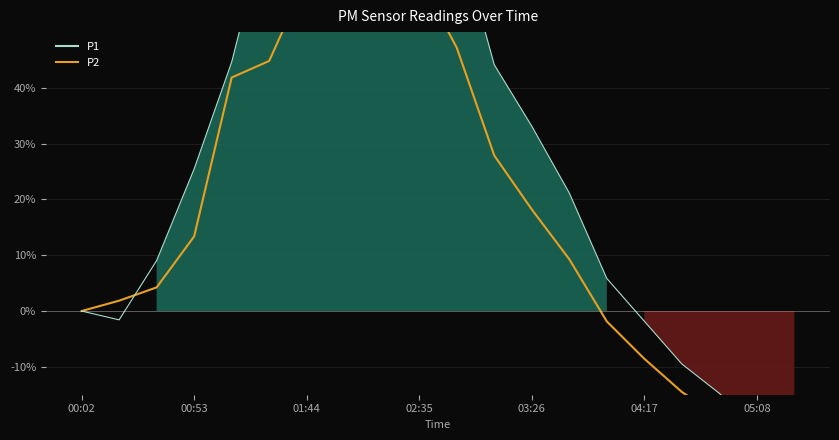

What position from the left is 19?

20